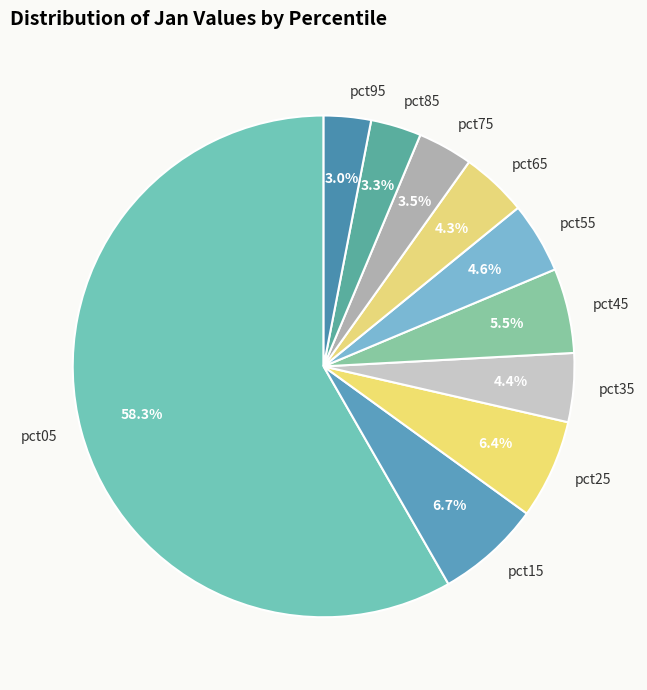

How many slices are in this pie chart?

10